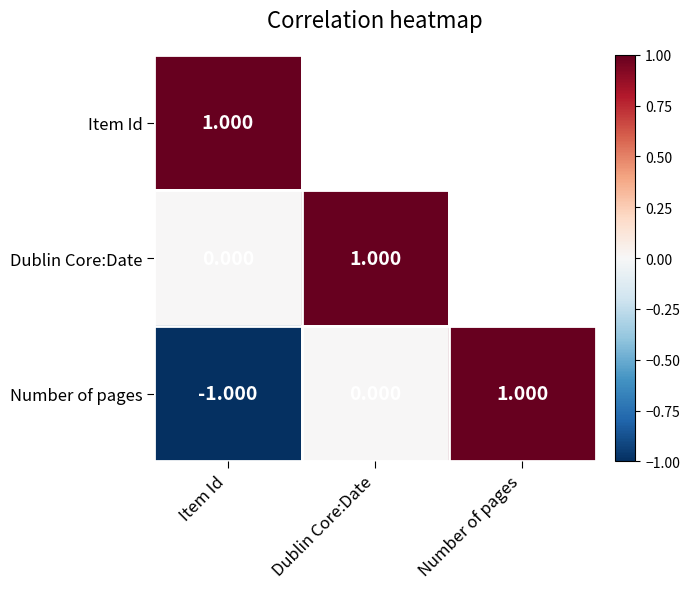

At how many categories does at least one series exceed 0?

3